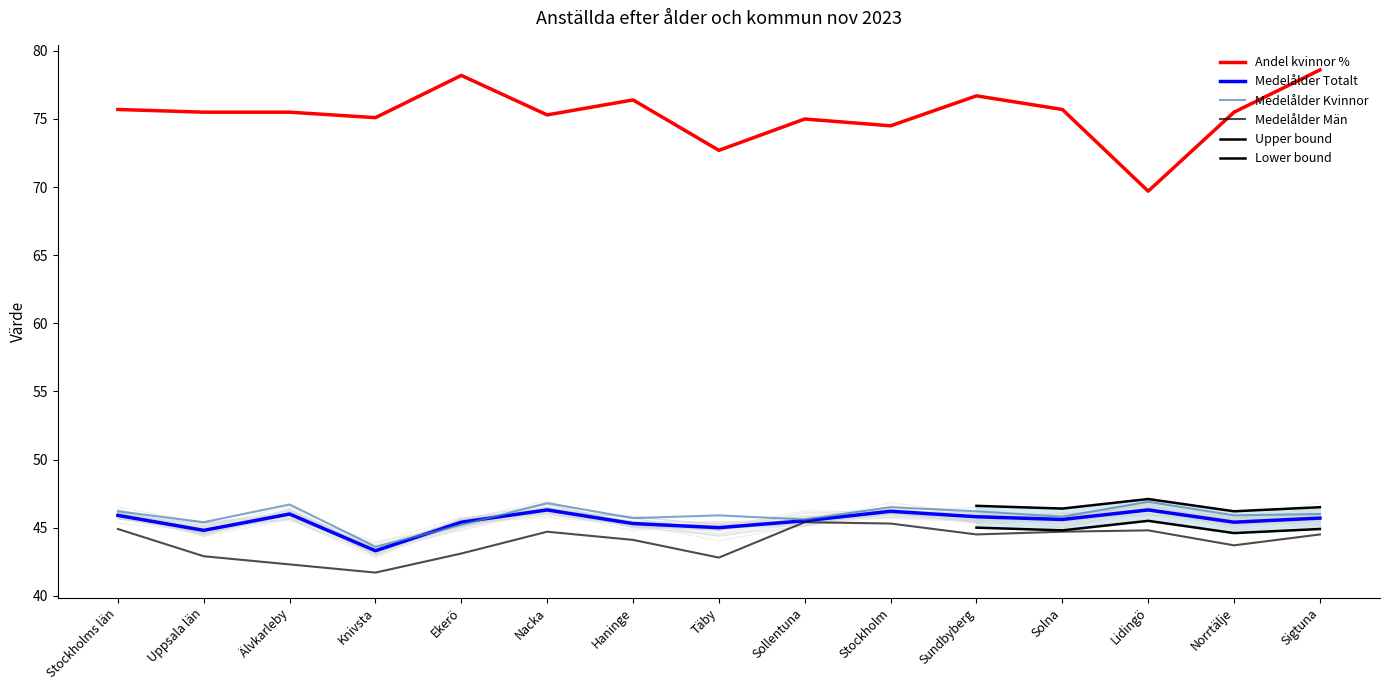

How many data points in Medelålder Män are less than 44?

6